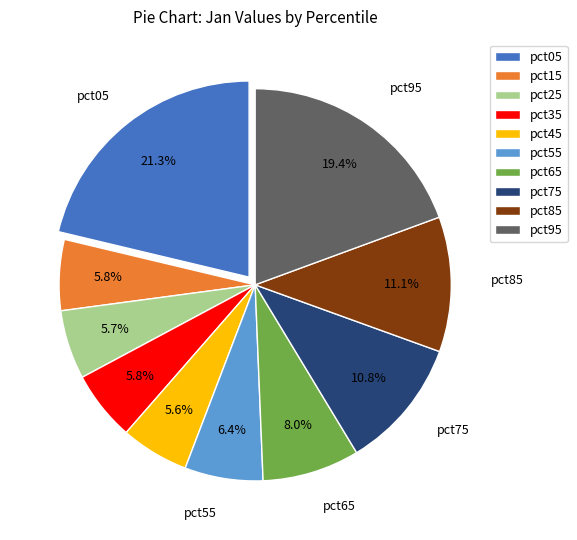

How many slices are in this pie chart?

10